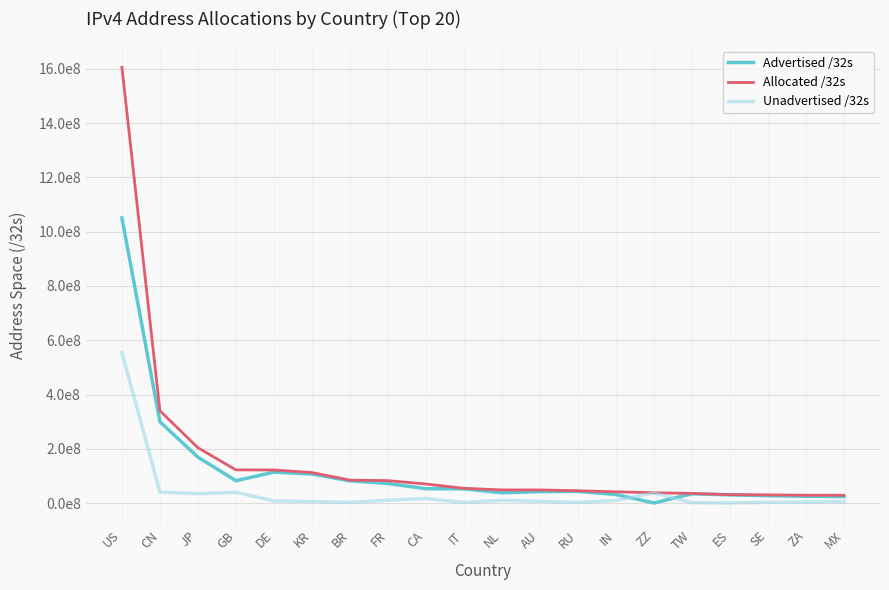

What are all the series names shown in the legend?

Advertised /32s, Allocated /32s, Unadvertised /32s